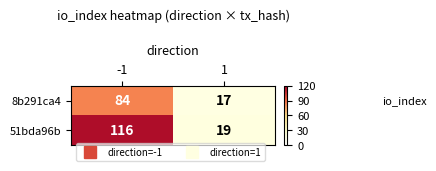

Which label corresponds to the smallest value in the chart?

1